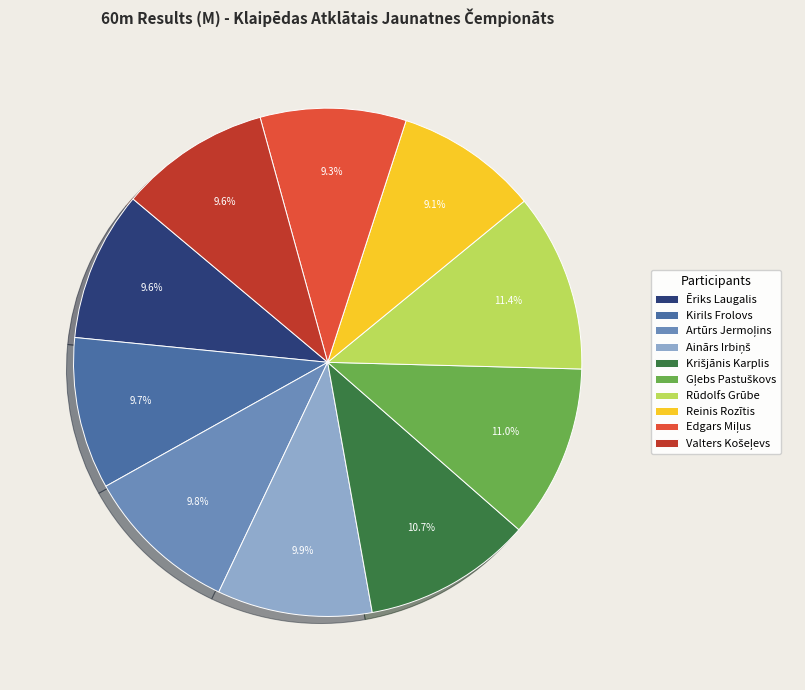

Is Ēriks Laugalis the majority of the pie?

No